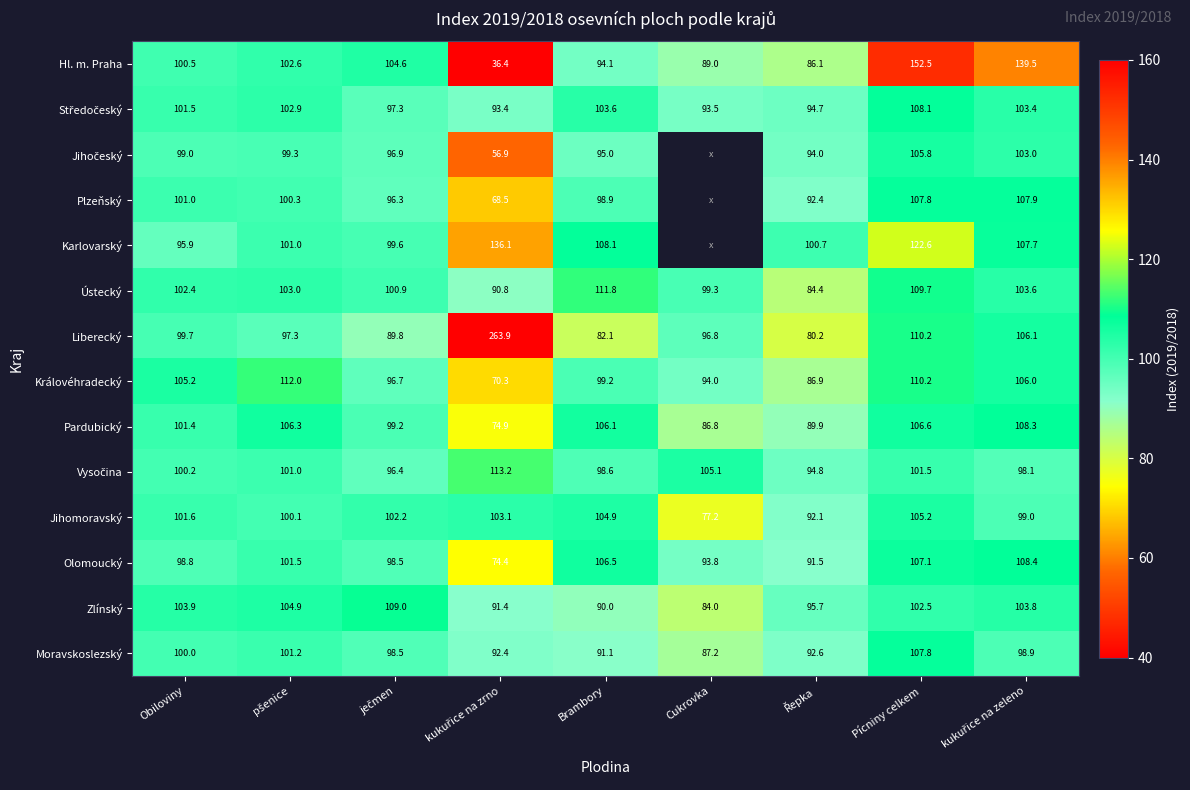

True or false: Karlovarský has a value of 122.6 at Pícniny celkem.

True